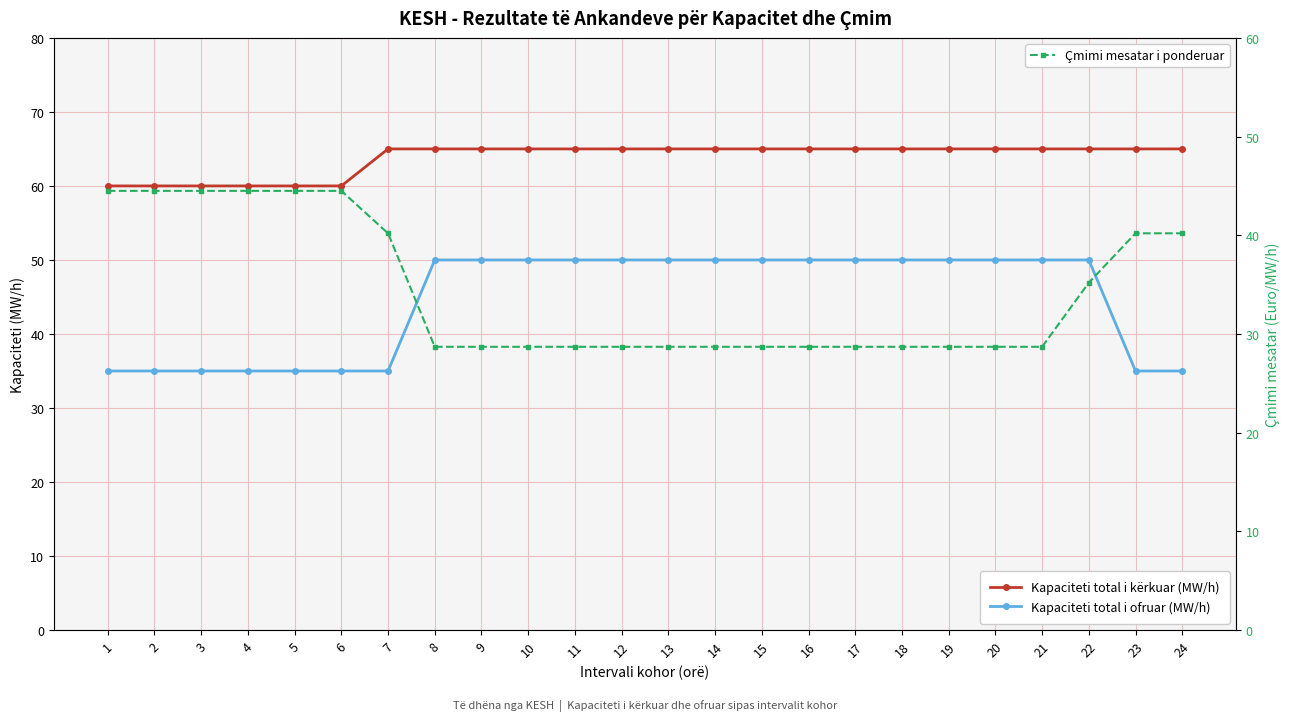

What is the difference between the maximum and minimum values in the Kapaciteti total i ofruar (MW/h) series?

15.0